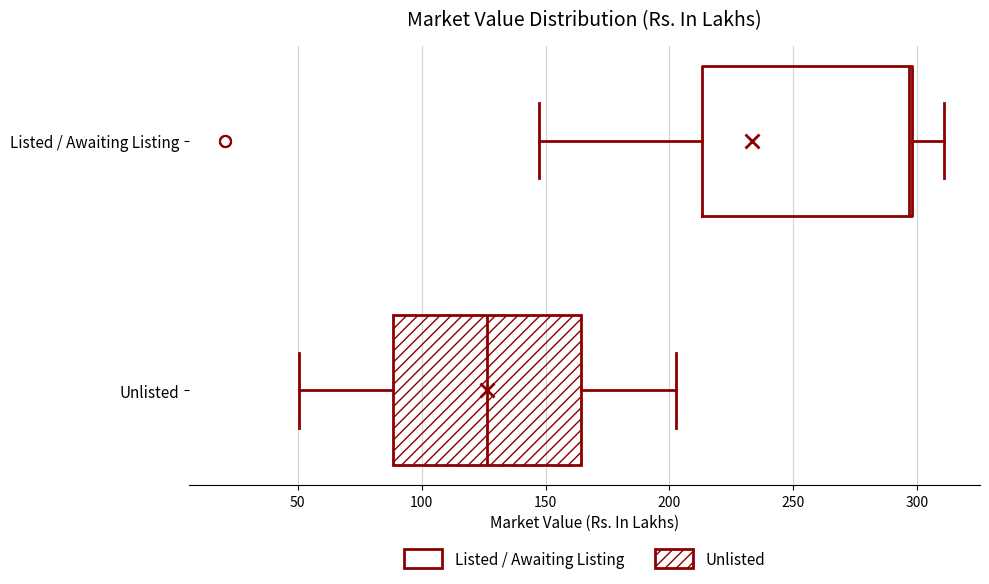

Where does the left whisker of the box for Listed / Awaiting Listing end on the x-axis? The values are not printed on the chart, so give them approximately, as read against the axis.

150